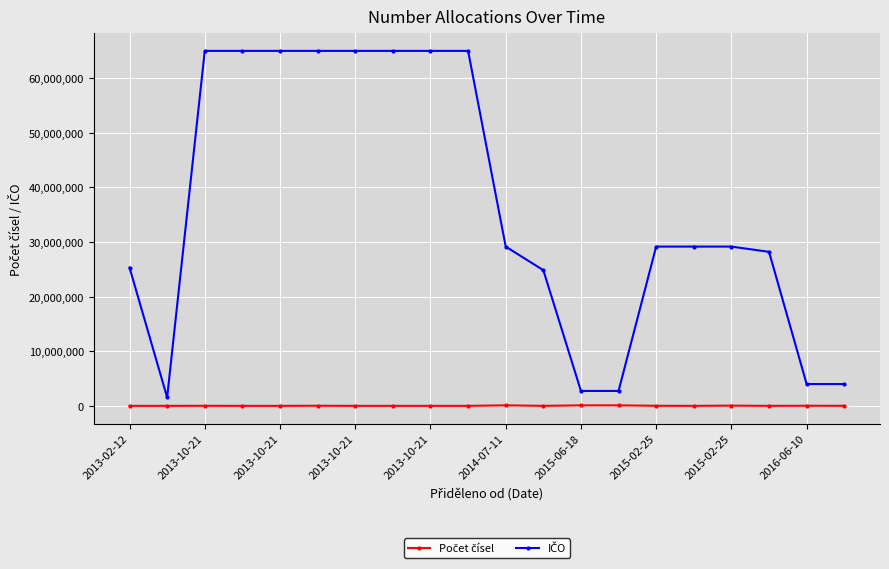

How many distinct data groups are displayed?

2